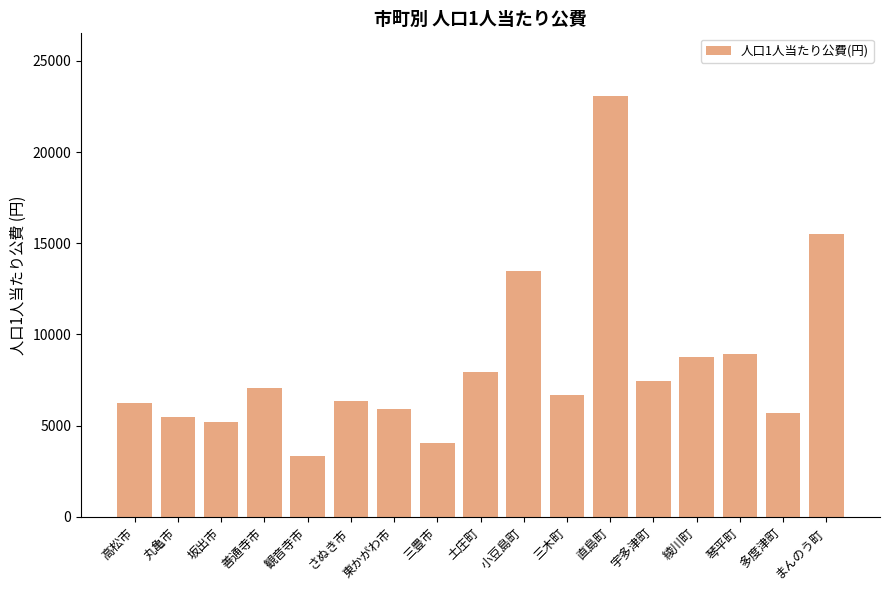

What is the label of the 1st bar from the right?

まんのう町